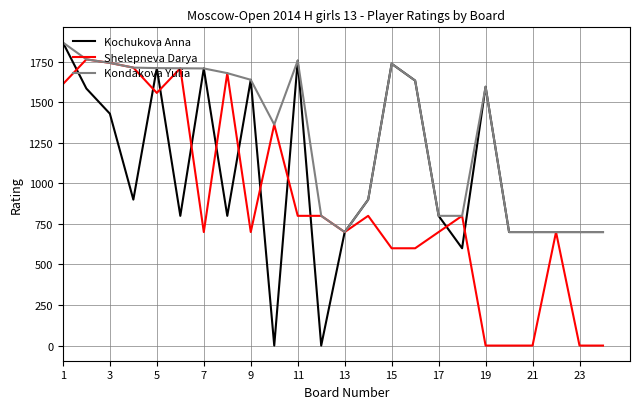

How many categories are shown in the chart?

24